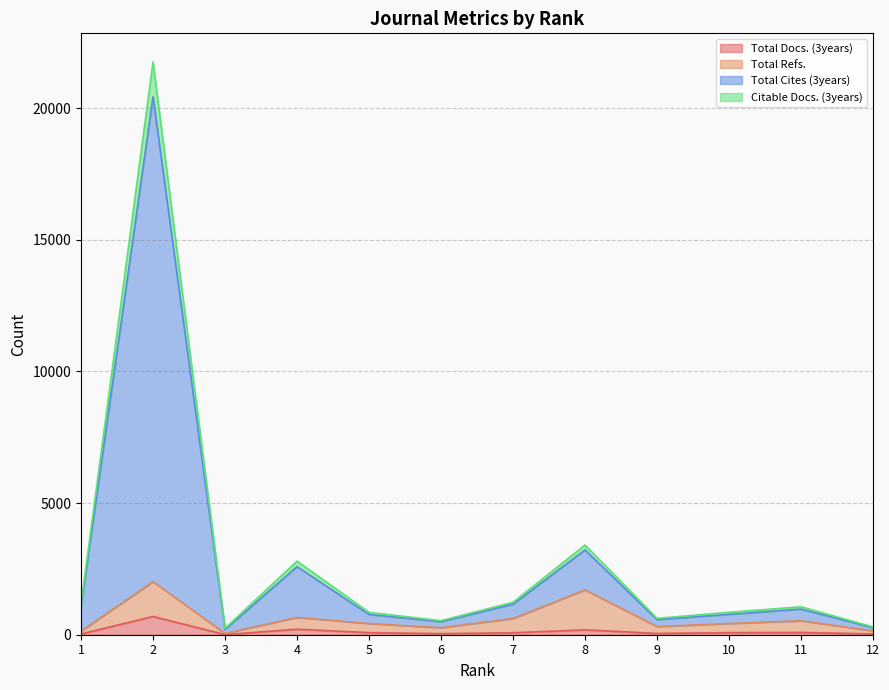

How many data points in Citable Docs. (3years) are less than 973?

6